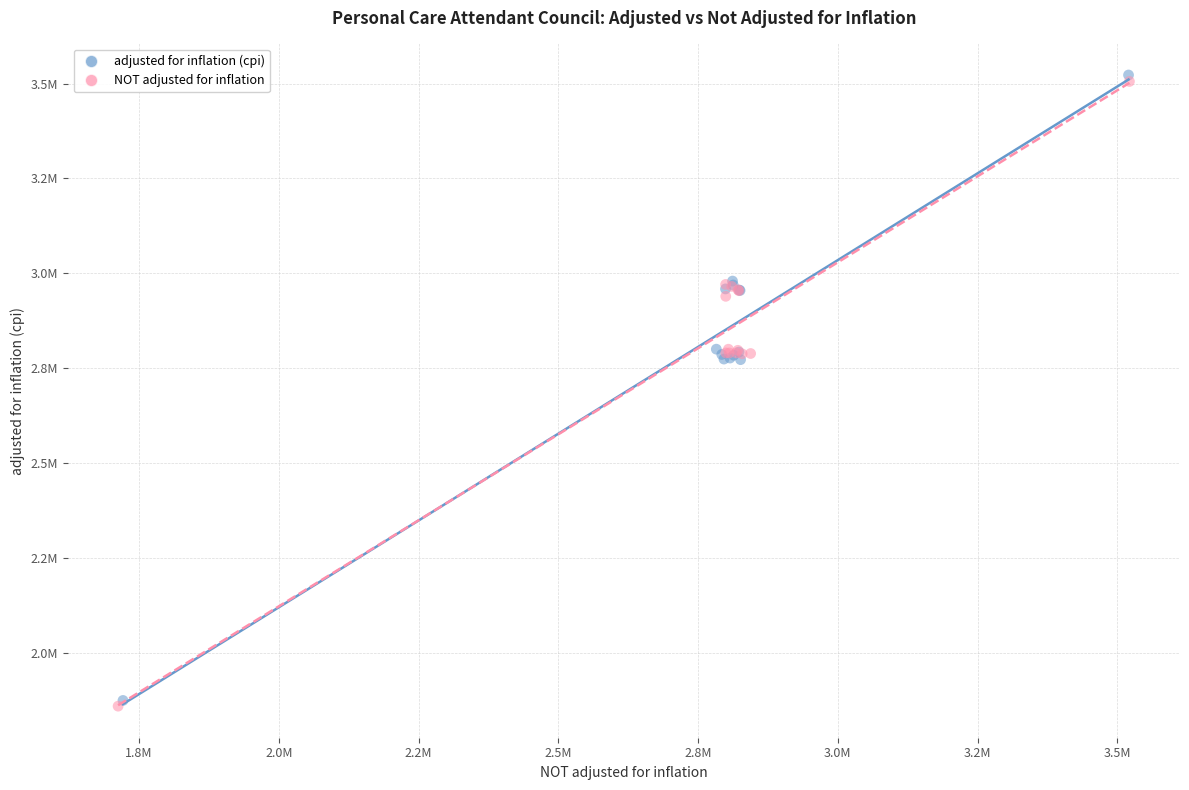

Which series contains the highest Y value?

adjusted for inflation (cpi)